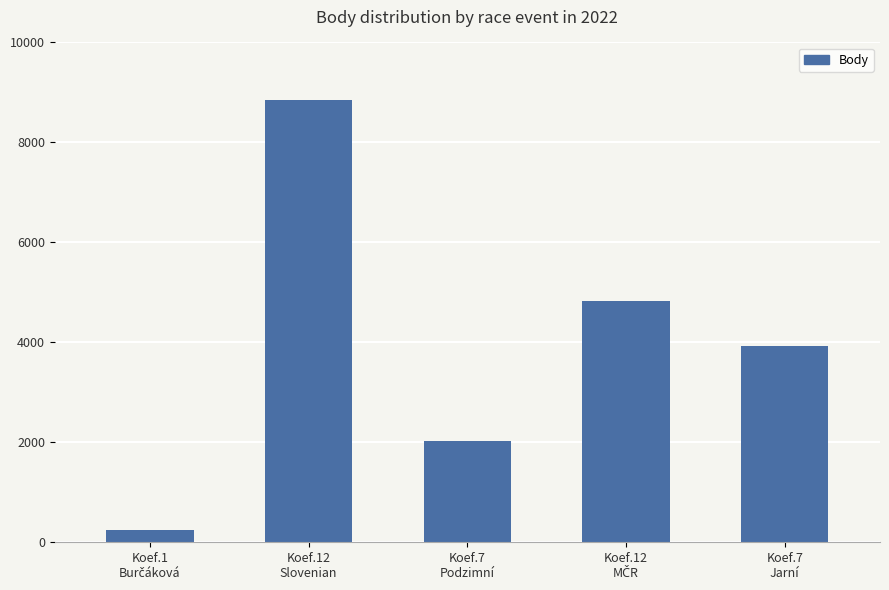

Does the chart contain stacked bars?

No